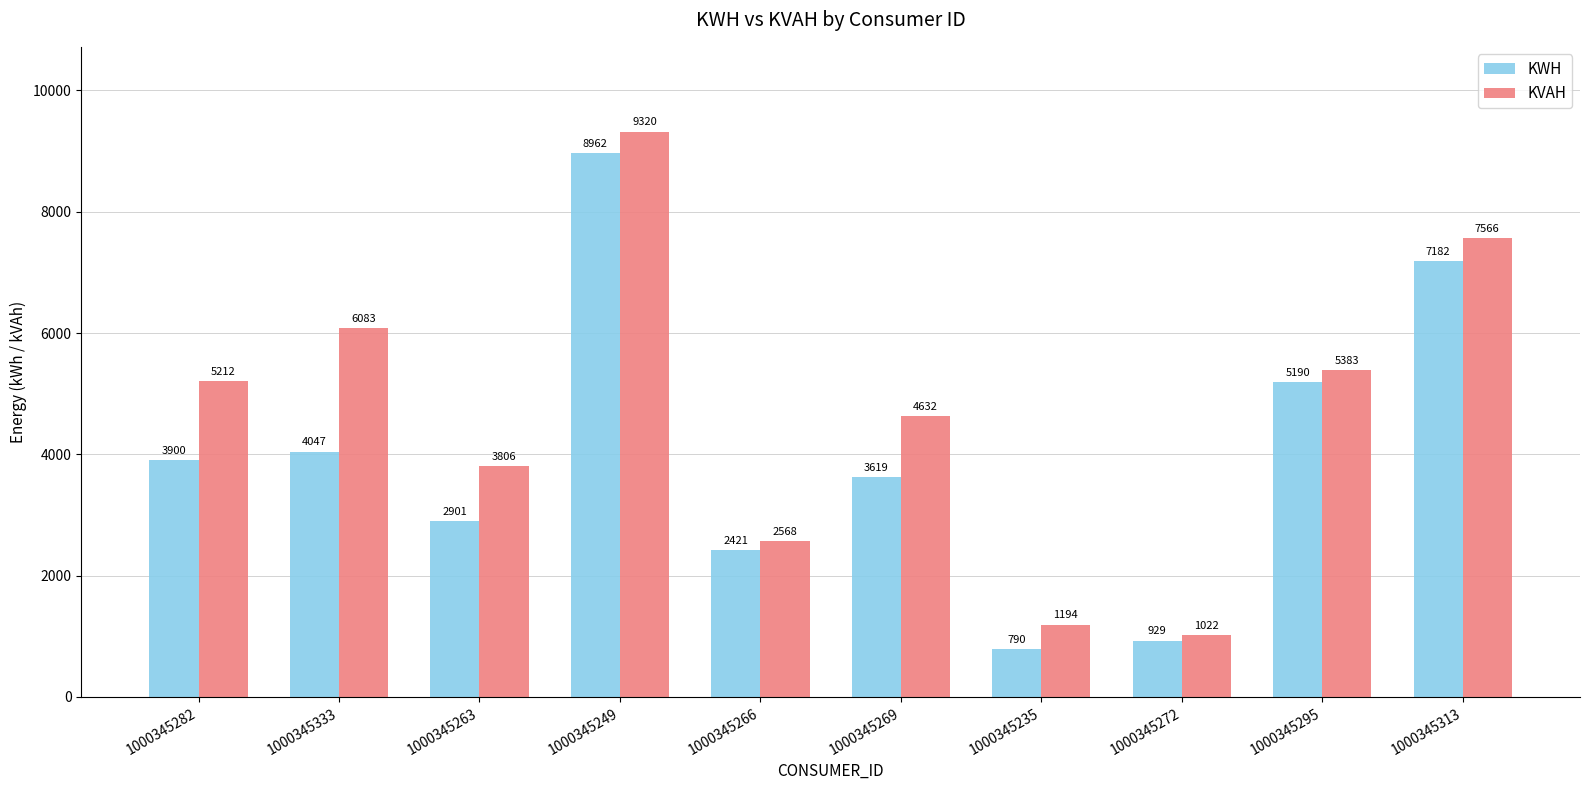

At 1000345313, list the series in order from smallest to largest.

KWH, KVAH